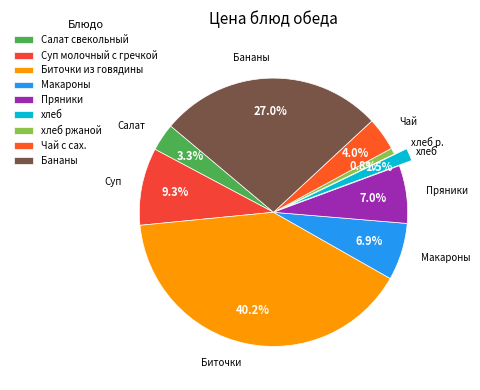

Which has a higher value, Суп молочный с гречкой or Бананы?

Бананы